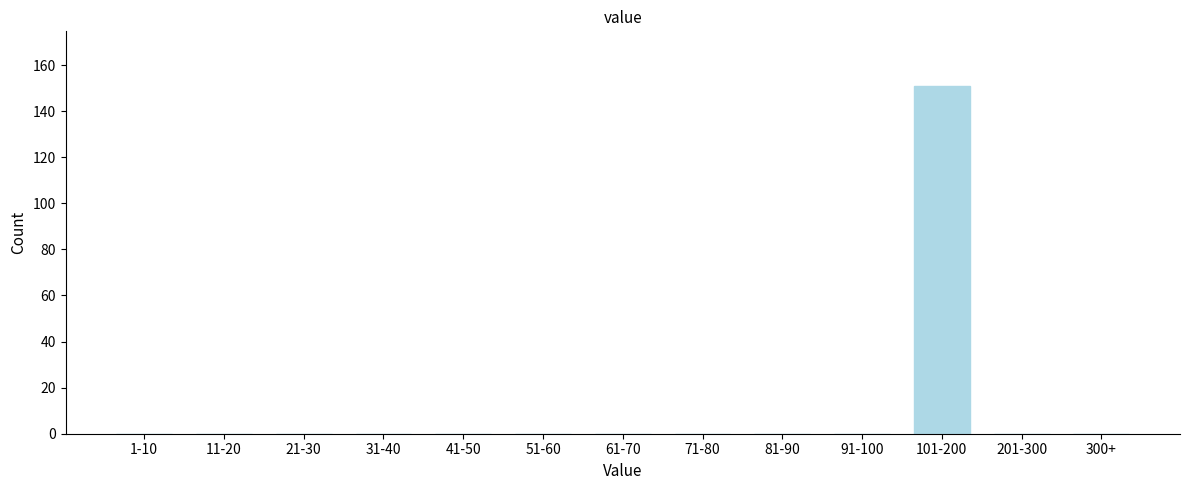

Reading left to right, what are all the values shown in this chart?

1-10=0	11-20=0	21-30=0	31-40=0	41-50=0	51-60=0	61-70=0	71-80=0	81-90=0	91-100=0	101-200=151	201-300=0	300+=0